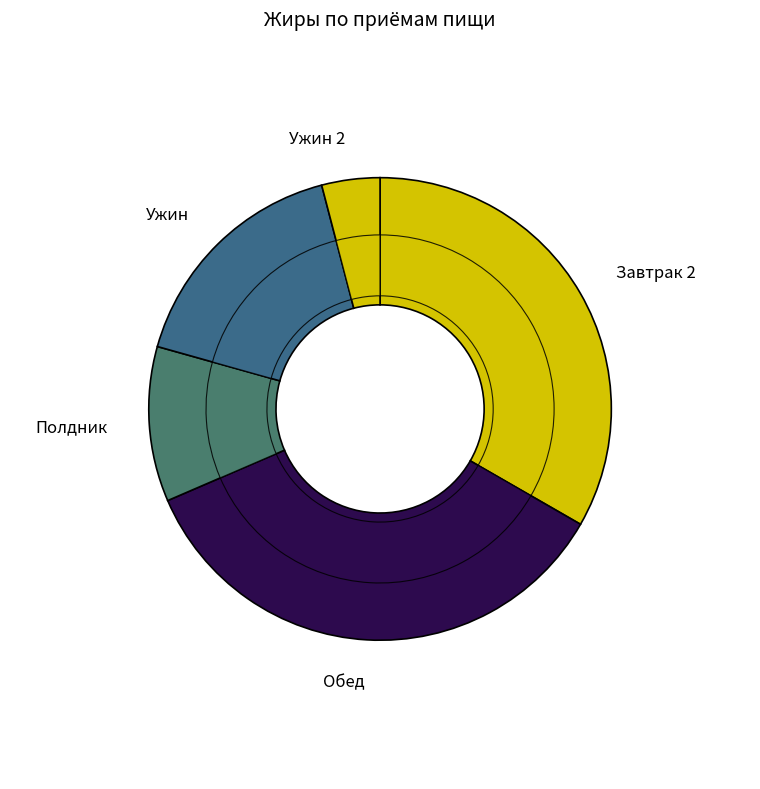

Combined, do Ужин and Ужин 2 account for over 50%?

No